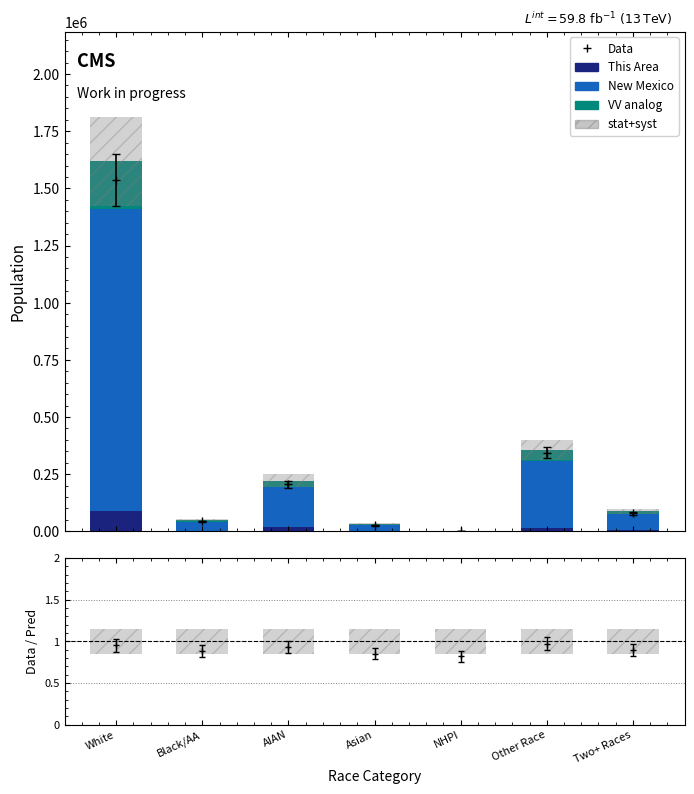

What is the maximum value for New Mexico?

1318394.0